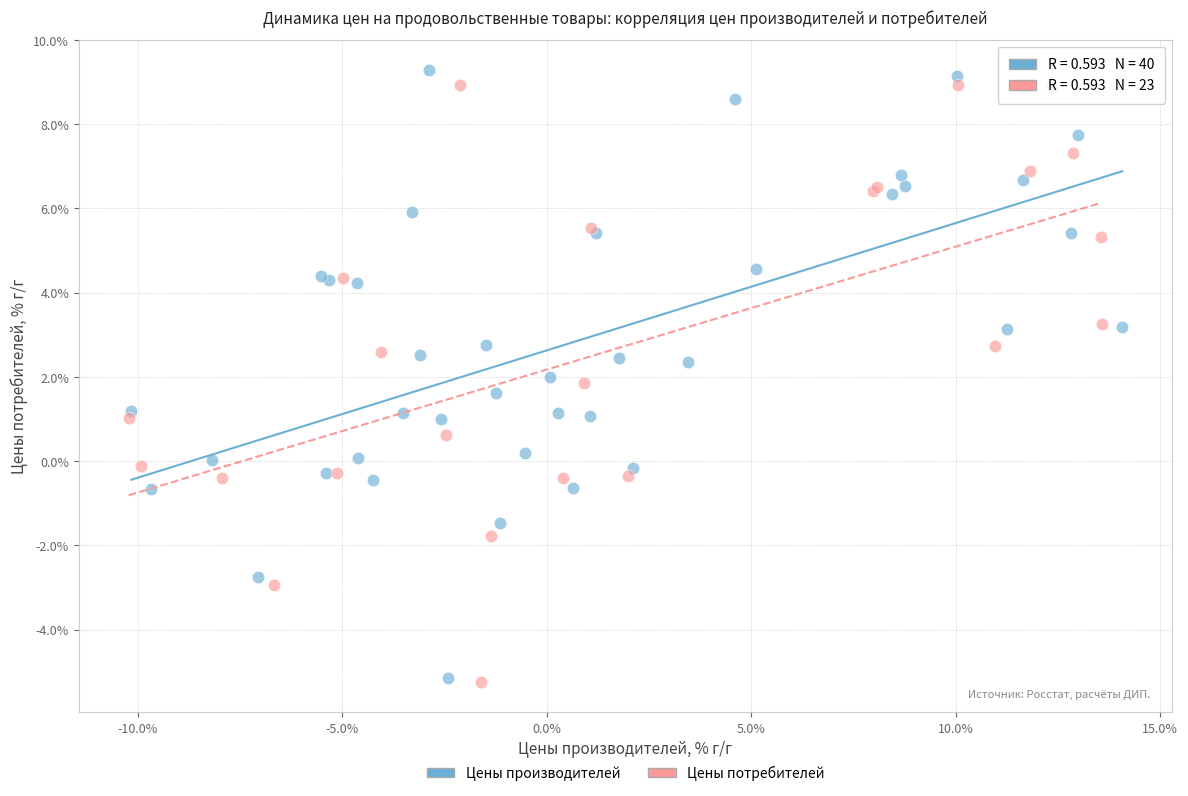

Which series has the largest Y range (max minus min)?

Цены производителей